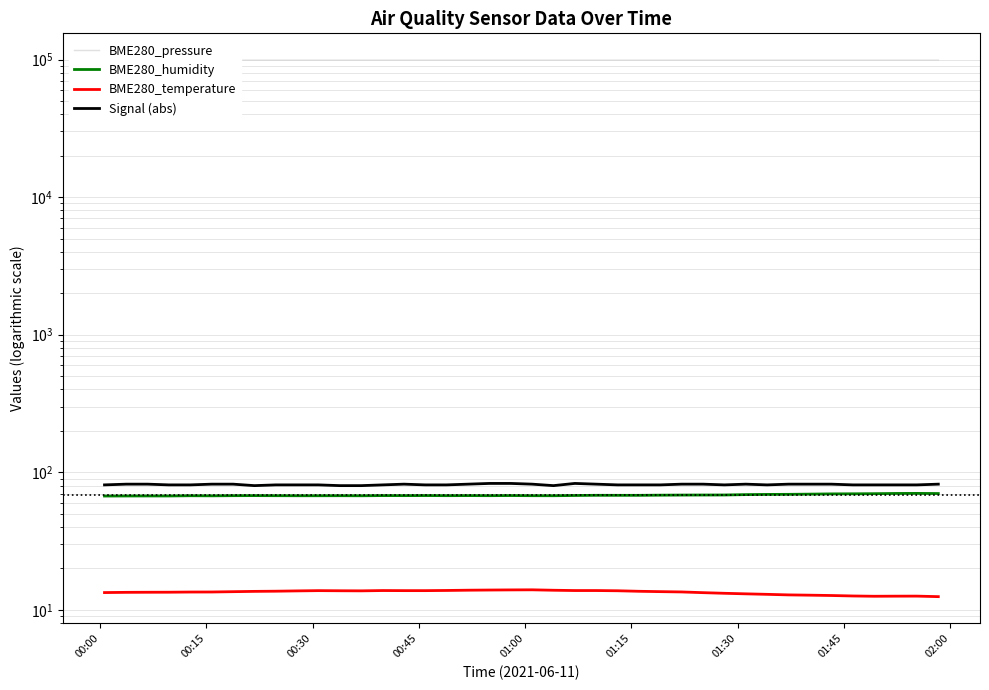

The BME280_temperature series shows 3.6 at 34. True or false?

False